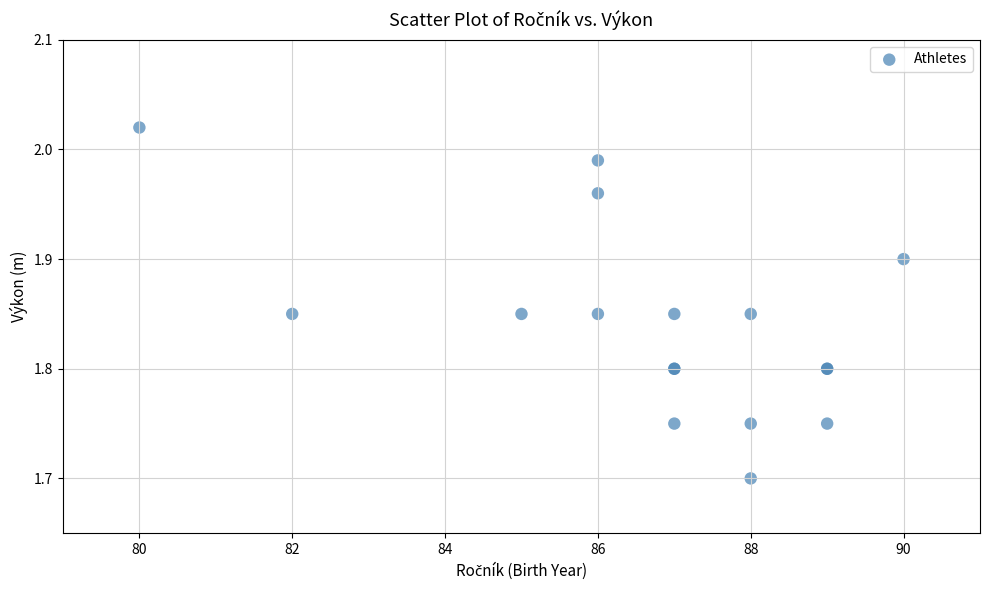

What Y value in the scatter plot is closest to 1?

1.7